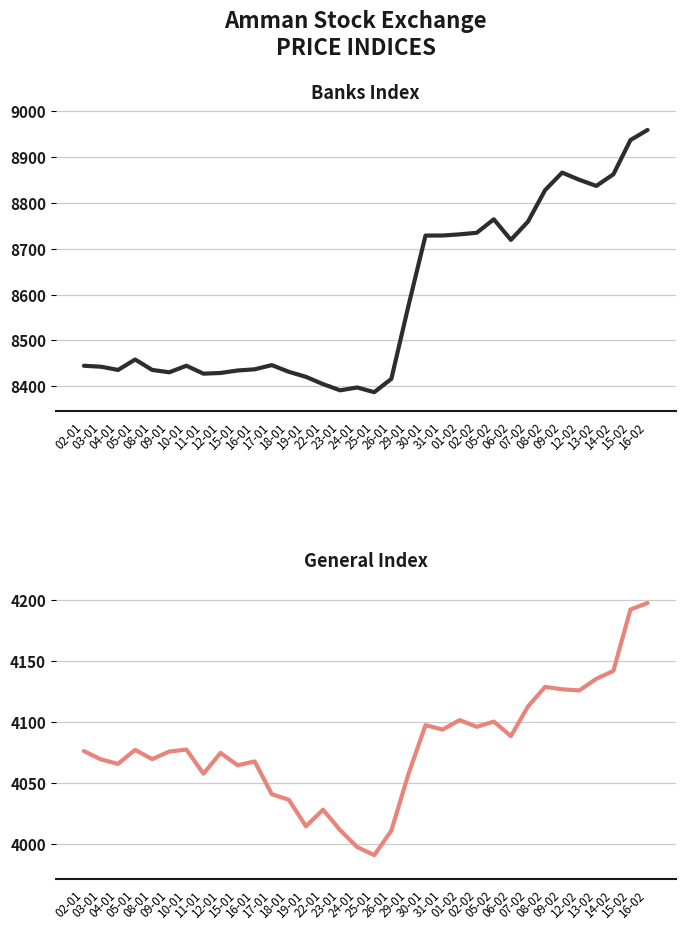

Reading left to right, list all the values displayed in this chart.

Banks: 02-01=8444.5	03-01=8442.3	04-01=8435.3	05-01=8458.1	08-01=8435.3	09-01=8430.2	10-01=8444.5	11-01=8427.2	12-01=8428.7	15-01=8434.1	16-01=8436.7	17-01=8445.9	18-01=8431.2	19-01=8420.3	22-01=8404.4	23-01=8390.8	24-01=8397.0	25-01=8386.8	26-01=8415.8	29-01=8575.2	30-01=8728.7	31-01=8728.8	01-02=8731.4	02-02=8734.8	05-02=8764.2	06-02=8719.3	07-02=8759.2	08-02=8827.8	09-02=8866.1	12-02=8850.5	13-02=8837.1	14-02=8862.4	15-02=8937.2	16-02=8959.3
General: 02-01=4076.2	03-01=4069.4	04-01=4065.7	05-01=4077.2	08-01=4069.6	09-01=4075.9	10-01=4077.5	11-01=4057.7	12-01=4074.7	15-01=4064.6	16-01=4067.7	17-01=4040.8	18-01=4036.3	19-01=4014.5	22-01=4028.1	23-01=4011.4	24-01=3997.5	25-01=3990.9	26-01=4010.9	29-01=4057.4	30-01=4097.5	31-01=4093.9	01-02=4101.7	02-02=4096.2	05-02=4100.4	06-02=4088.5	07-02=4112.8	08-02=4128.9	09-02=4126.9	12-02=4126.0	13-02=4135.5	14-02=4142.0	15-02=4192.4	16-02=4197.7